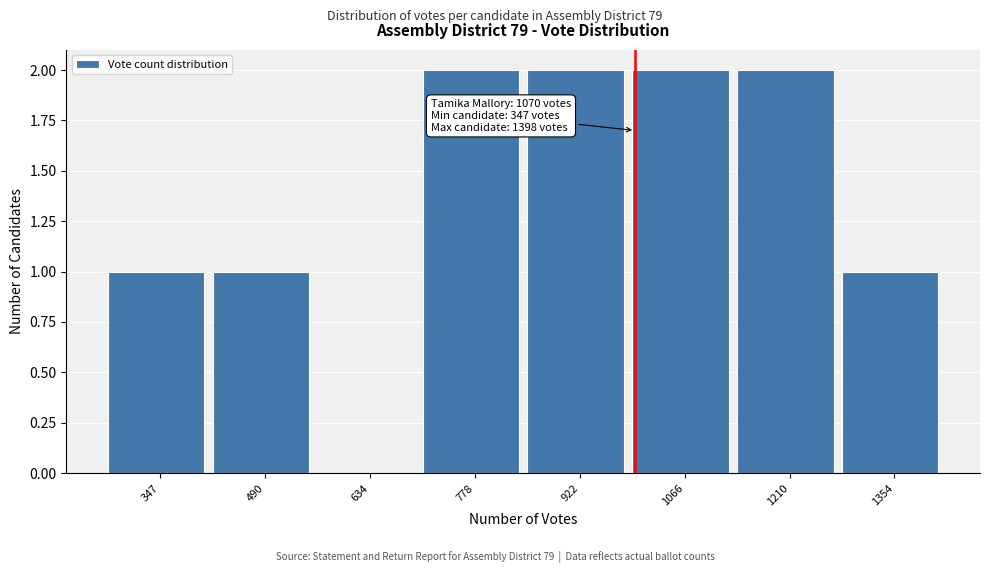

Reading left to right, extract all data points from this chart.

347=1	490=1	634=0	778=2	922=2	1066=2	1210=2	1354=1